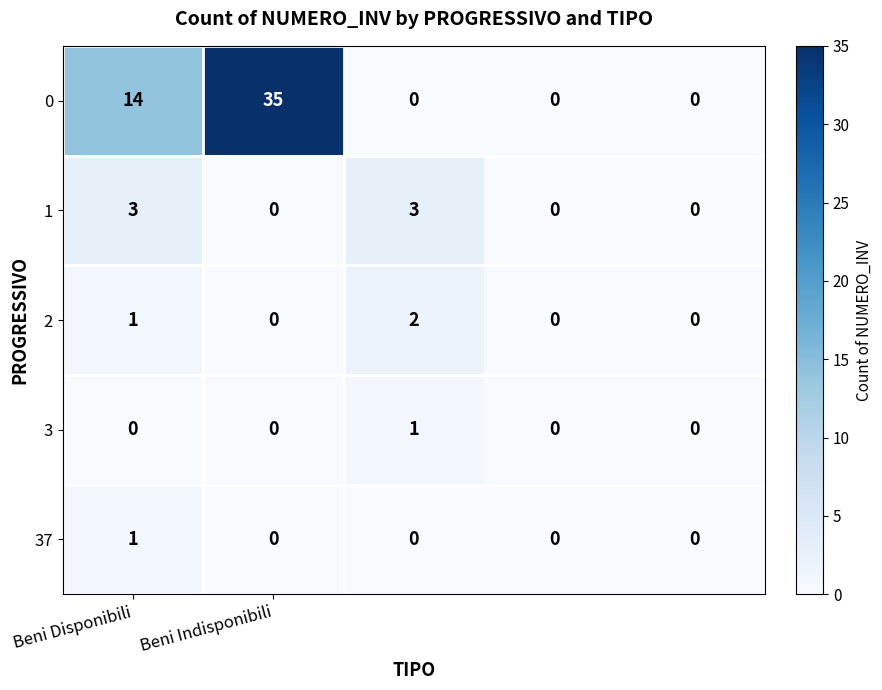

What is the maximum value shown in the chart?

35